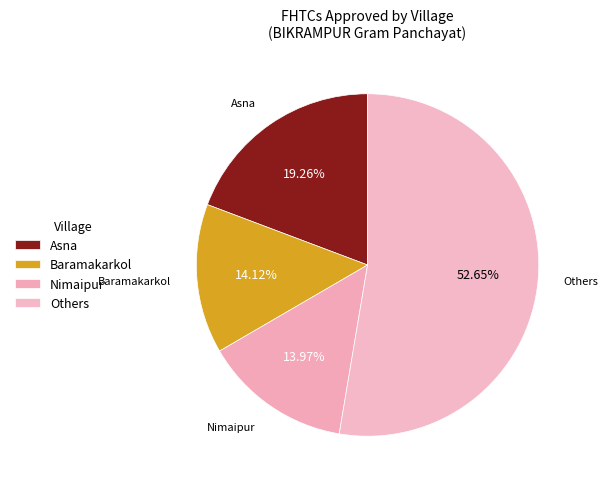

Count the number of slices in the pie.

4